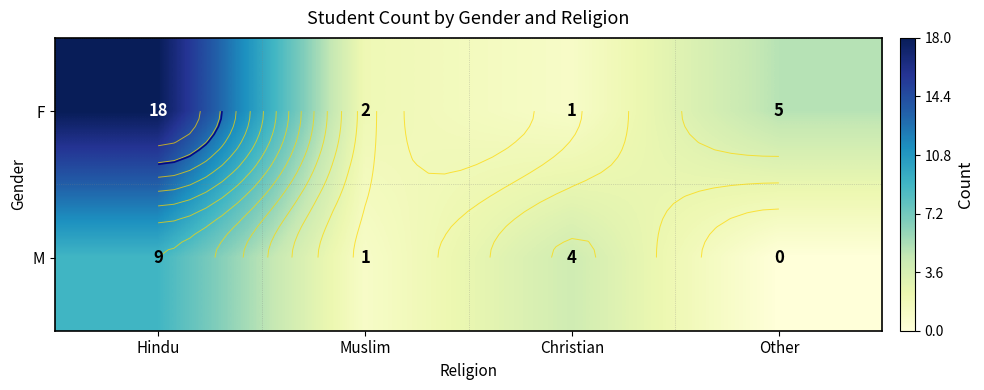

Which category has the highest value in the M series?

Hindu